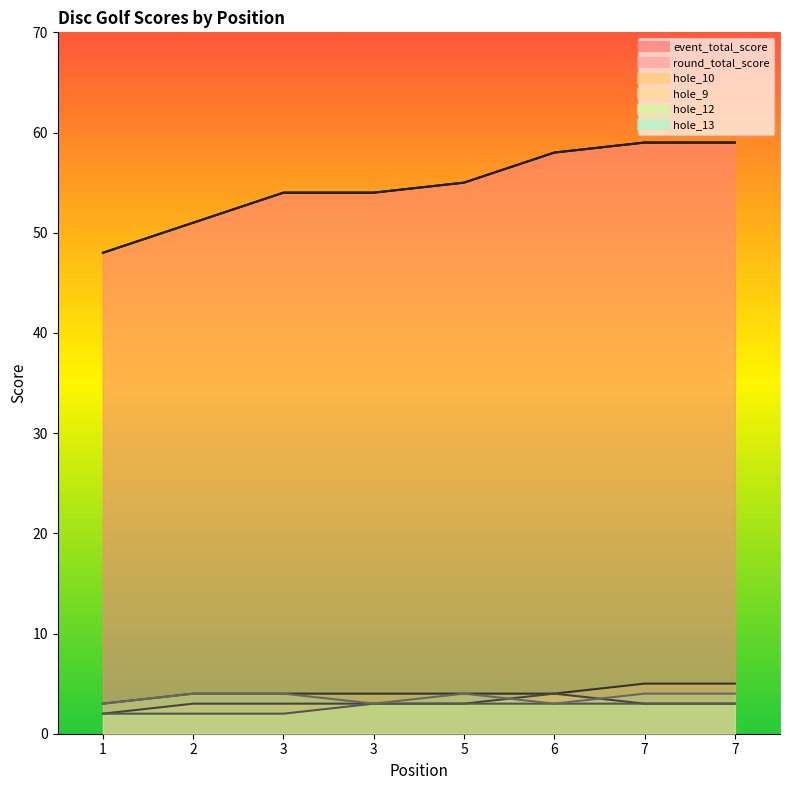

What is the difference between the hole_12 values at 3 and 1?

1